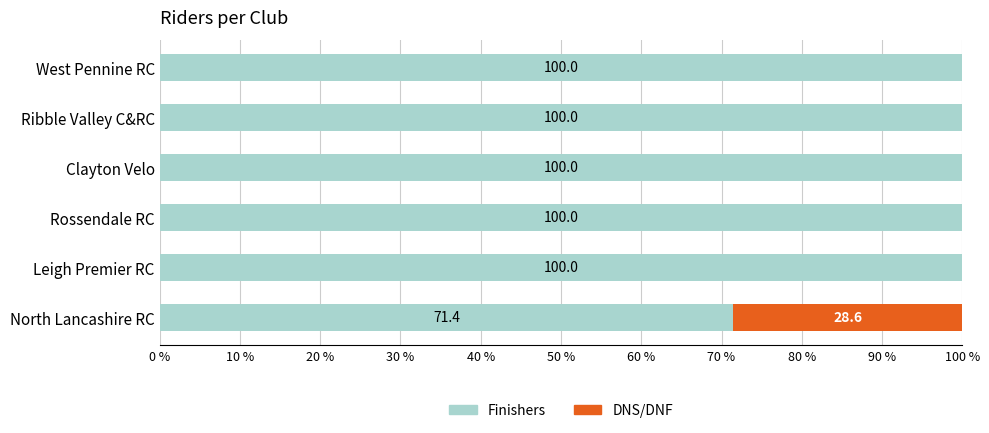

What is the sum of all Finishers values?

571.4